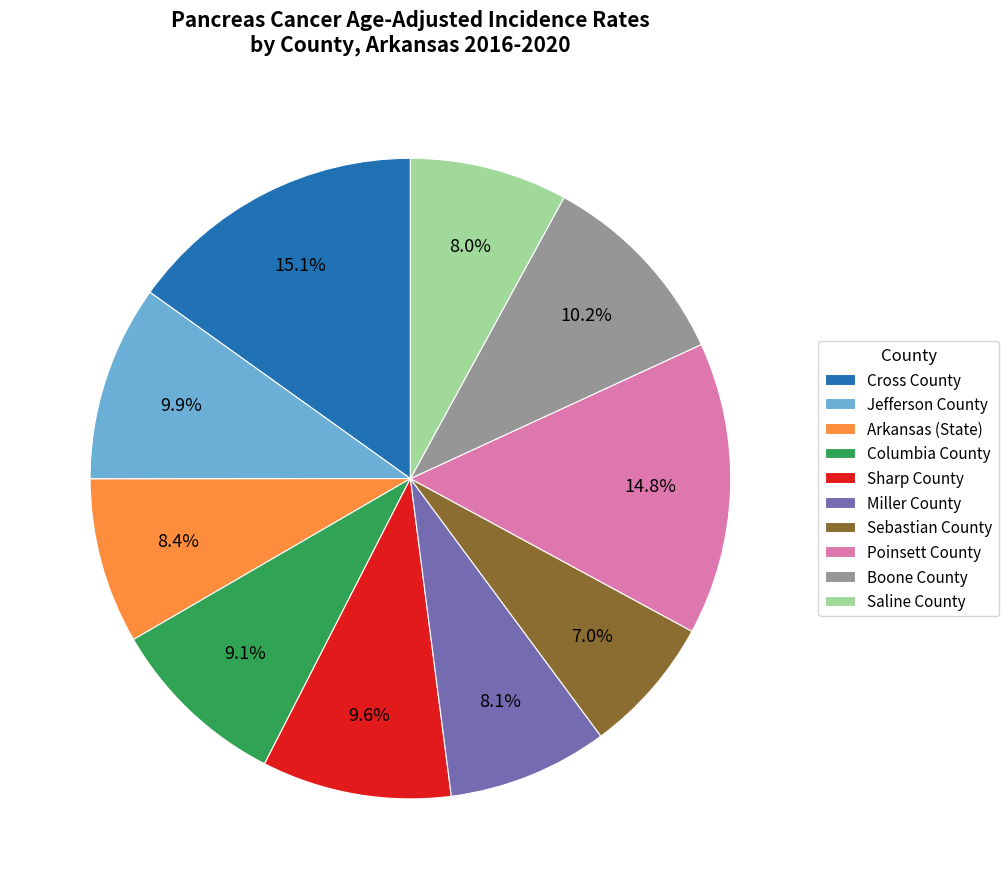

Do Miller County and Cross County together represent more than half of the pie?

No